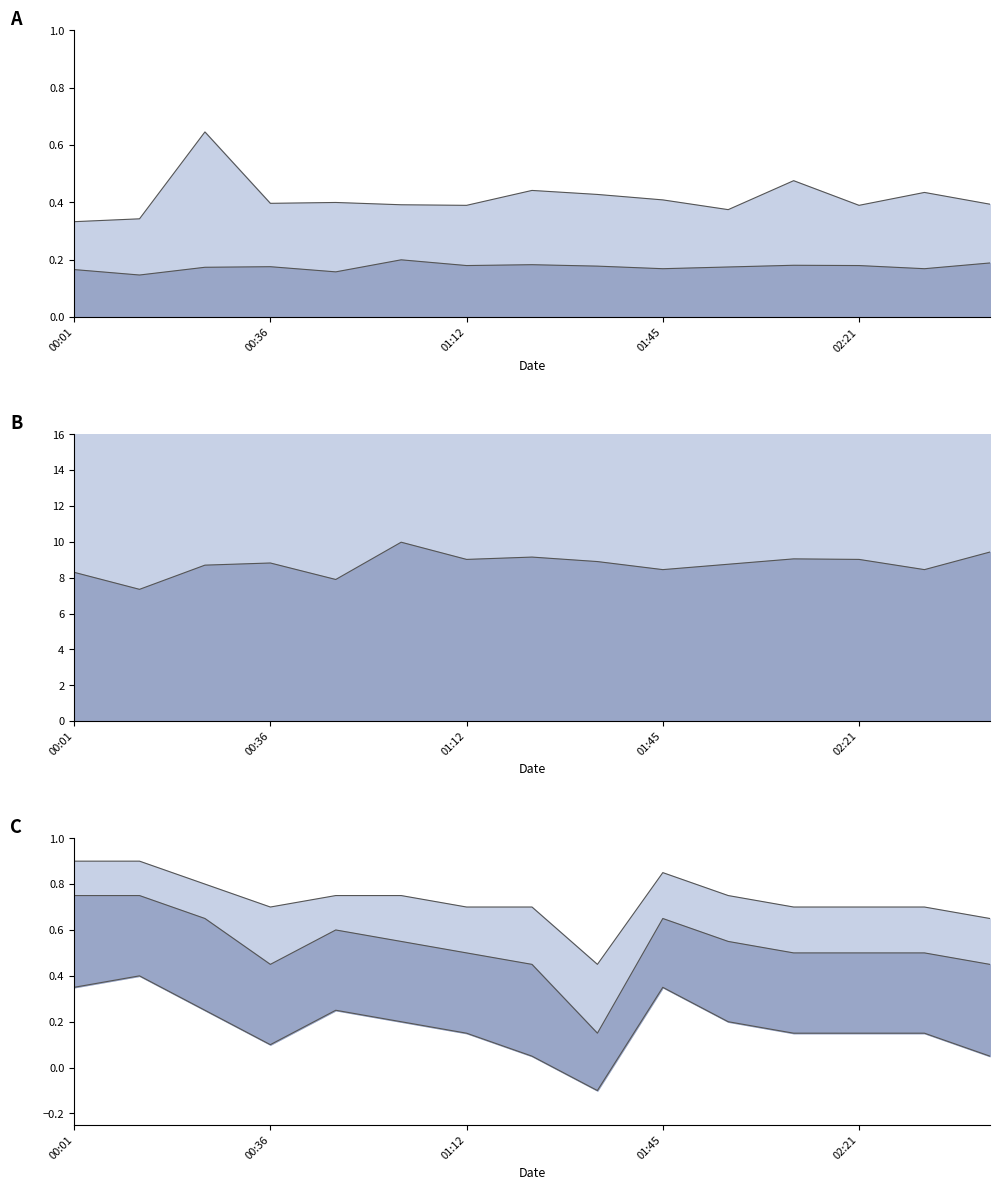

How many data points does each series have?

15